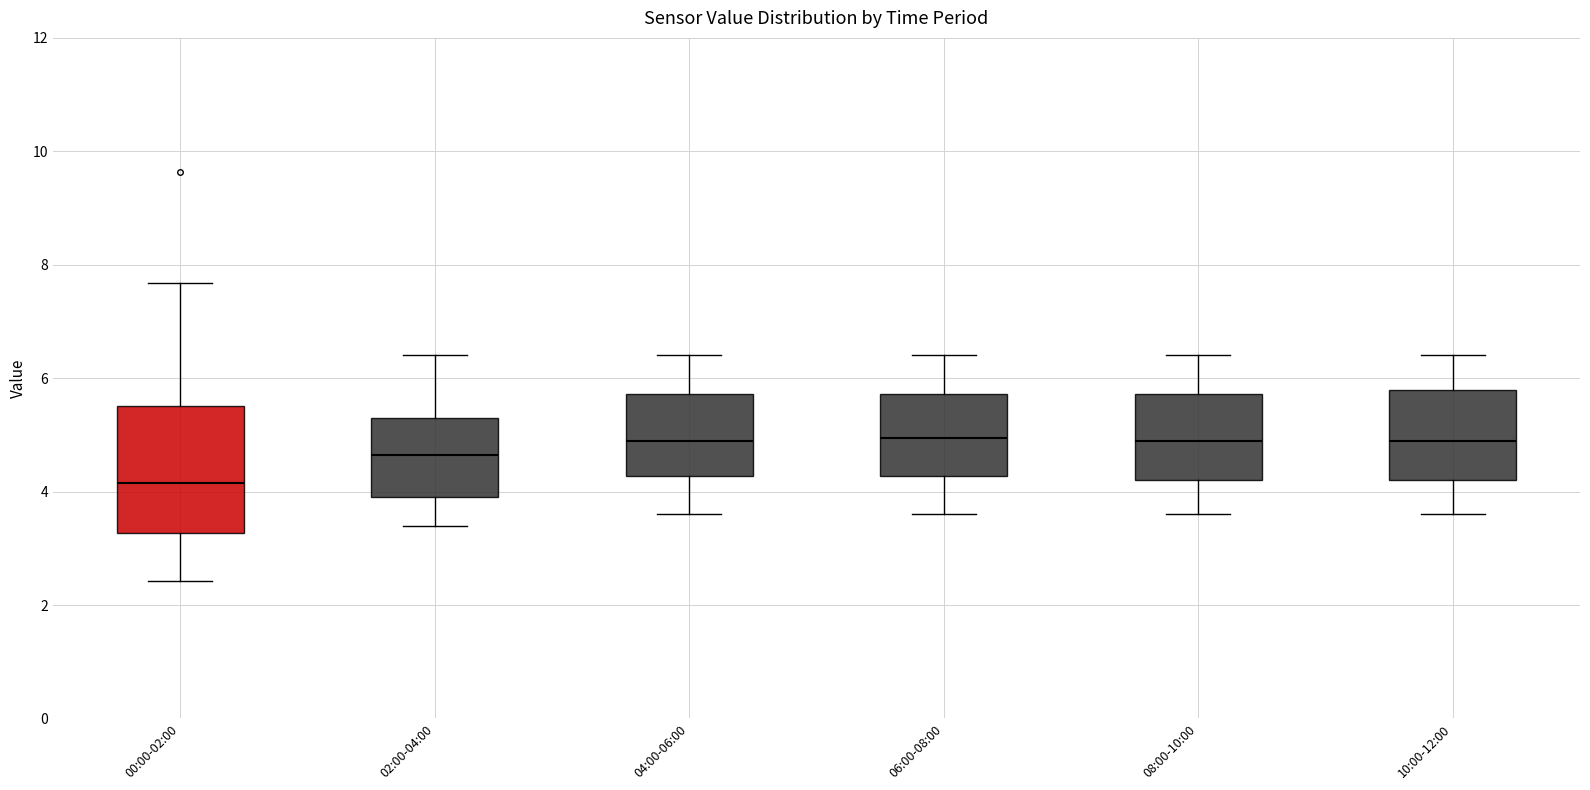

Reading left to right, read every box against the y-axis: the position of its median line, the range the box covers, and the ends of its whiskers. The values are not printed on the chart, so give them approximately, as read against the axis.

00:00-02:00: median 4.2, box 3.2 to 5.6, whiskers 2.4 to 7.6
02:00-04:00: median 4.6, box 4.0 to 5.4, whiskers 3.4 to 6.4
04:00-06:00: median 5.0, box 4.2 to 5.8, whiskers 3.6 to 6.4
06:00-08:00: median 5.0, box 4.2 to 5.8, whiskers 3.6 to 6.4
08:00-10:00: median 5.0, box 4.2 to 5.8, whiskers 3.6 to 6.4
10:00-12:00: median 5.0, box 4.2 to 5.8, whiskers 3.6 to 6.4